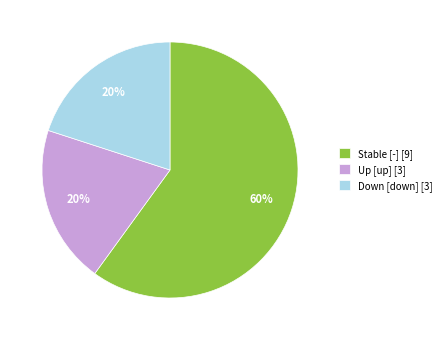

Approximately how many times larger is the value at Down [down] [3] compared to Stable [-] [9]?

0.3